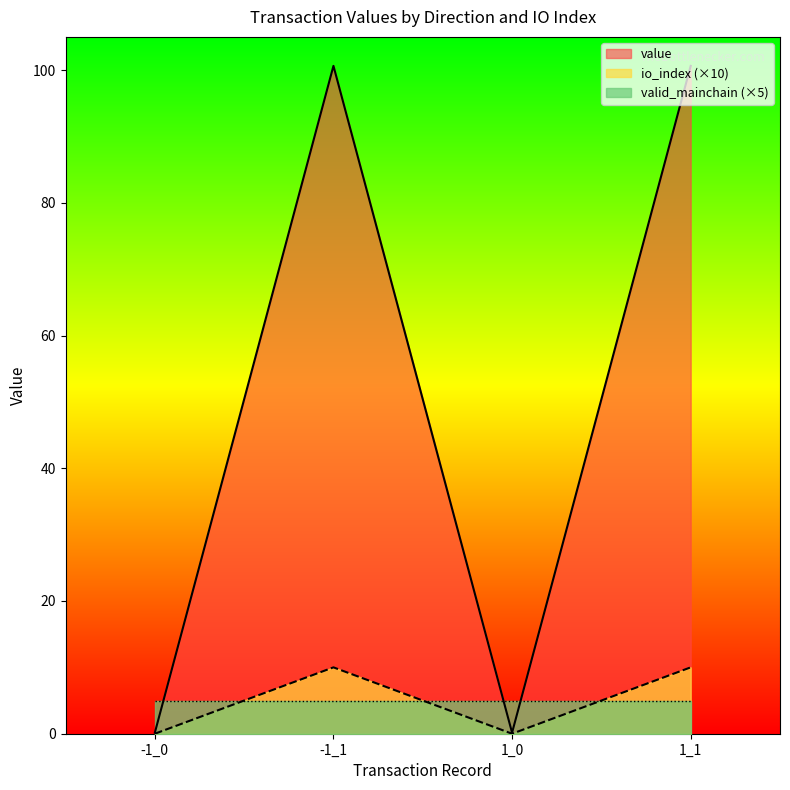

True or false: io_index and value intersect in this chart.

False